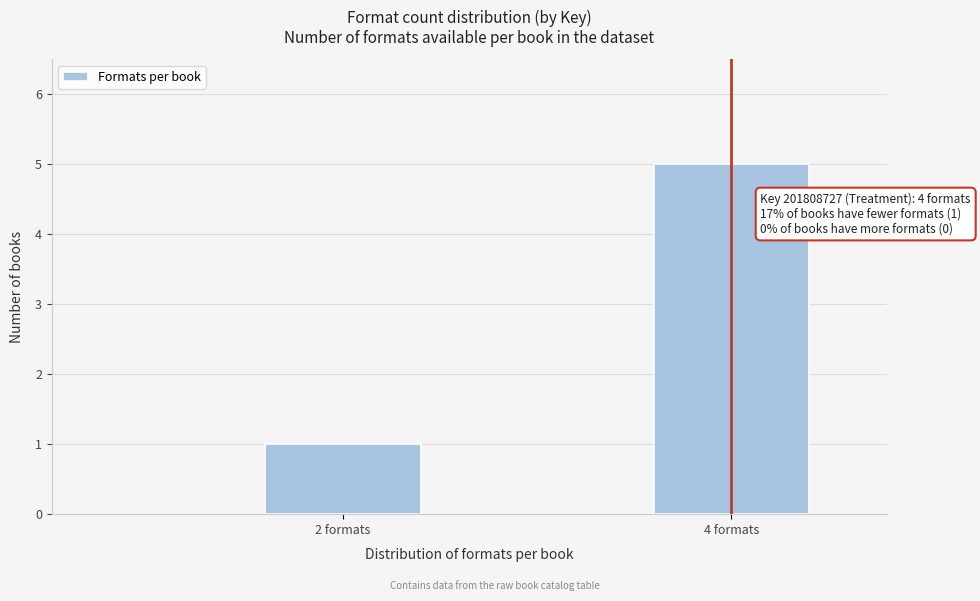

Reading left to right, extract all data points from this chart.

1	5